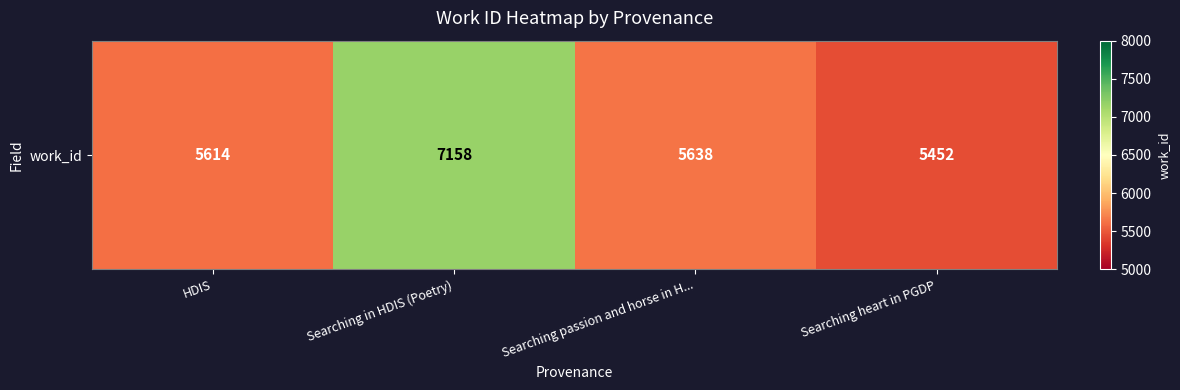

What is the difference between the values at Searching passion and horse in H... and HDIS?

24